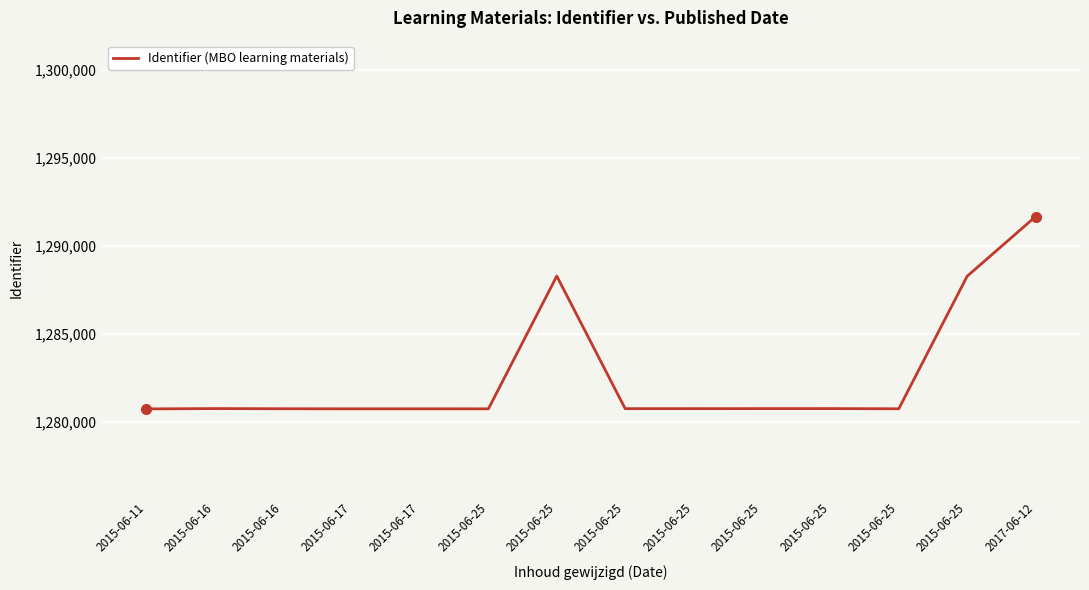

What is the difference between the second highest and minimum values?

7549